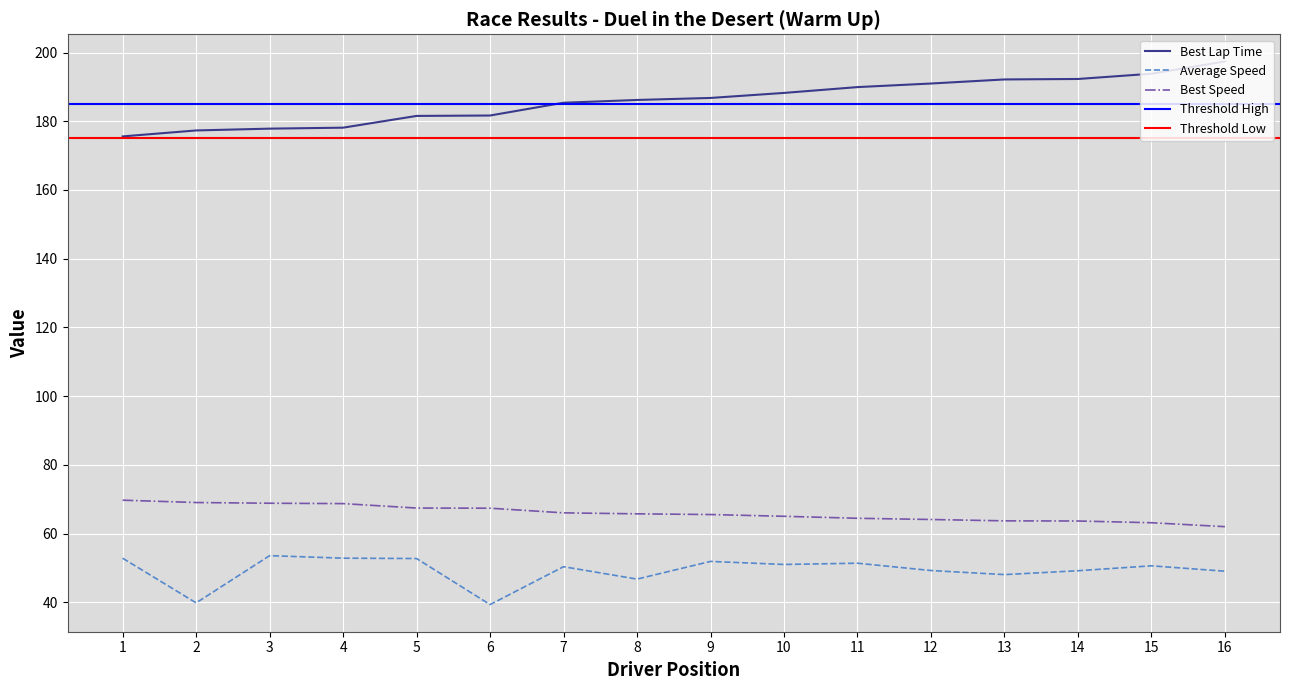

How many series are shown in this chart?

3